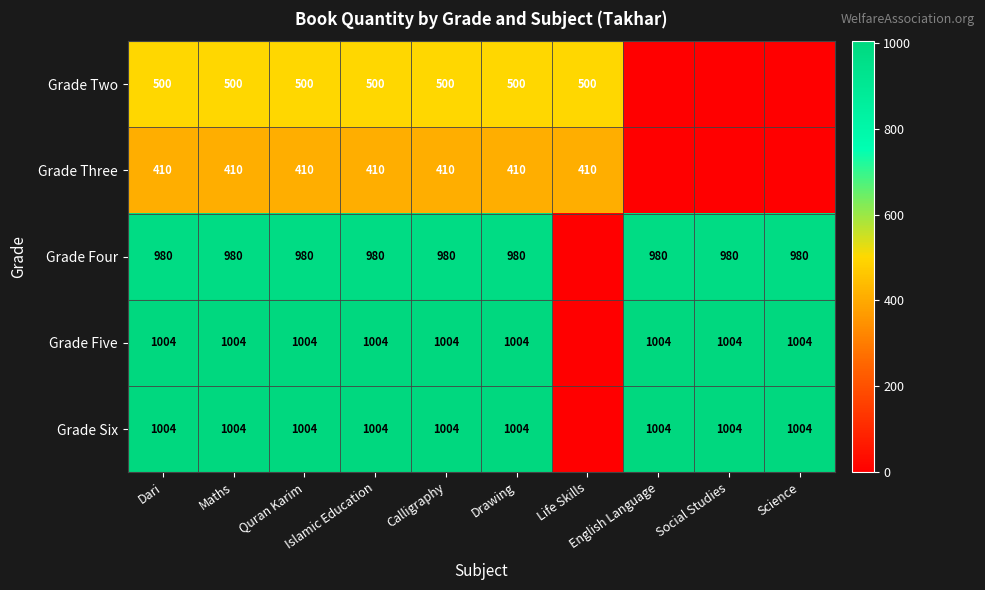

At how many categories does at least one series exceed 405?

10